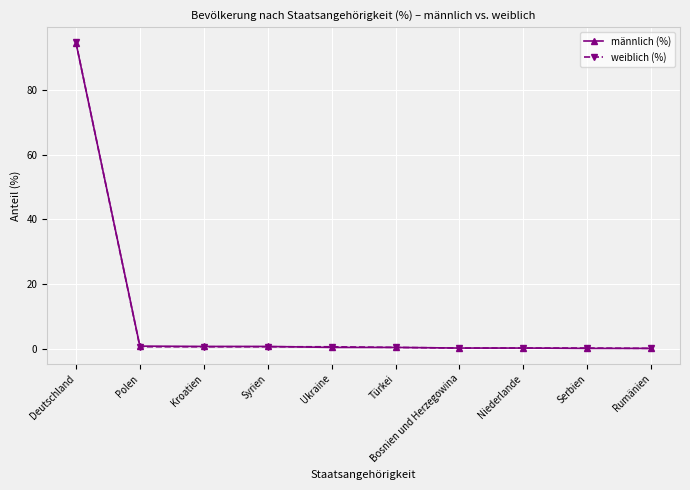

Which category has the highest value in the weiblich (%) series?

Deutschland